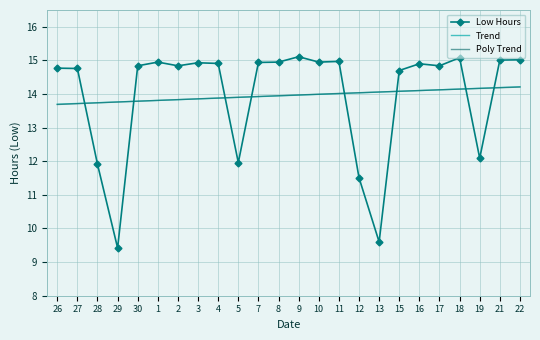

What is the difference between the maximum and minimum values in the Low Hours series?

5.7